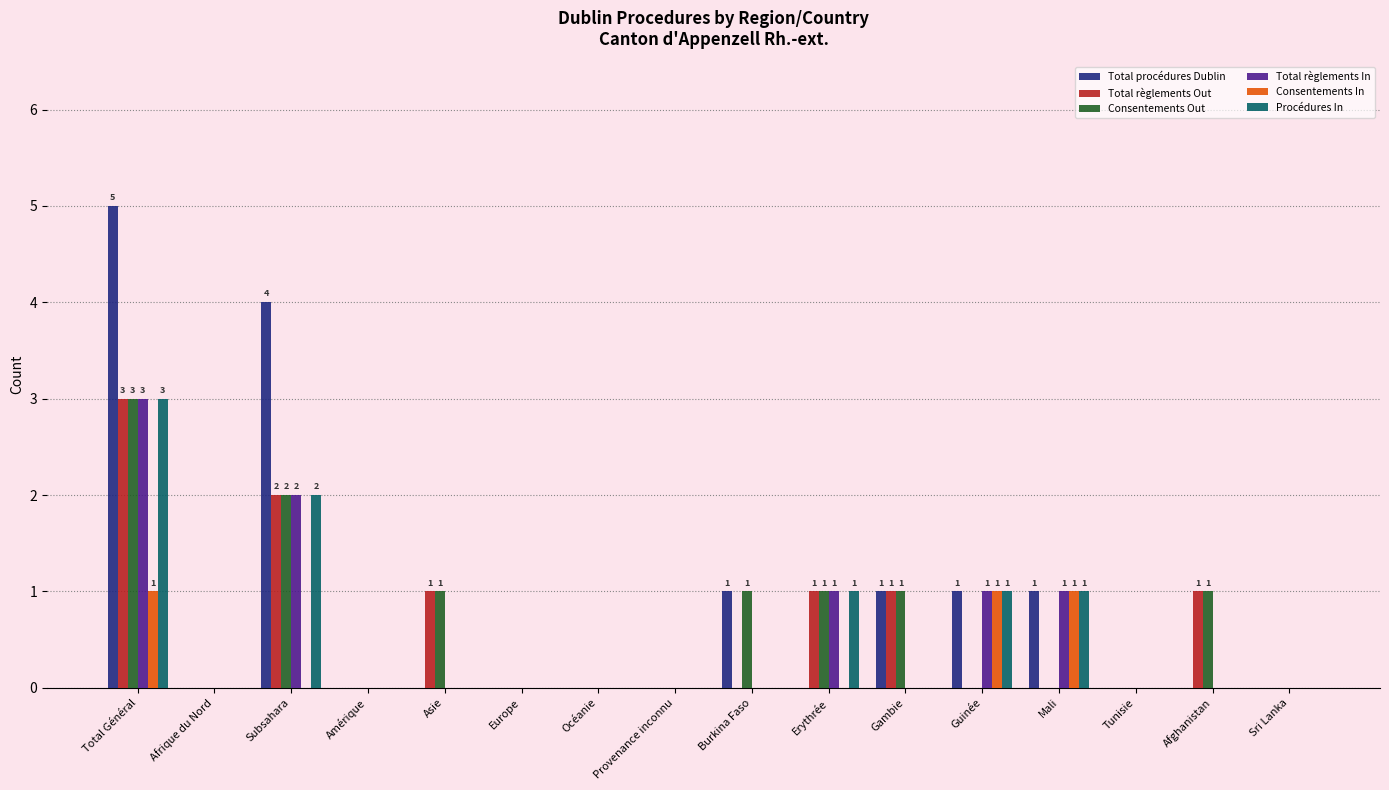

Between Total Général and Tunisie, which series saw the biggest shift?

Total procédures Dublin